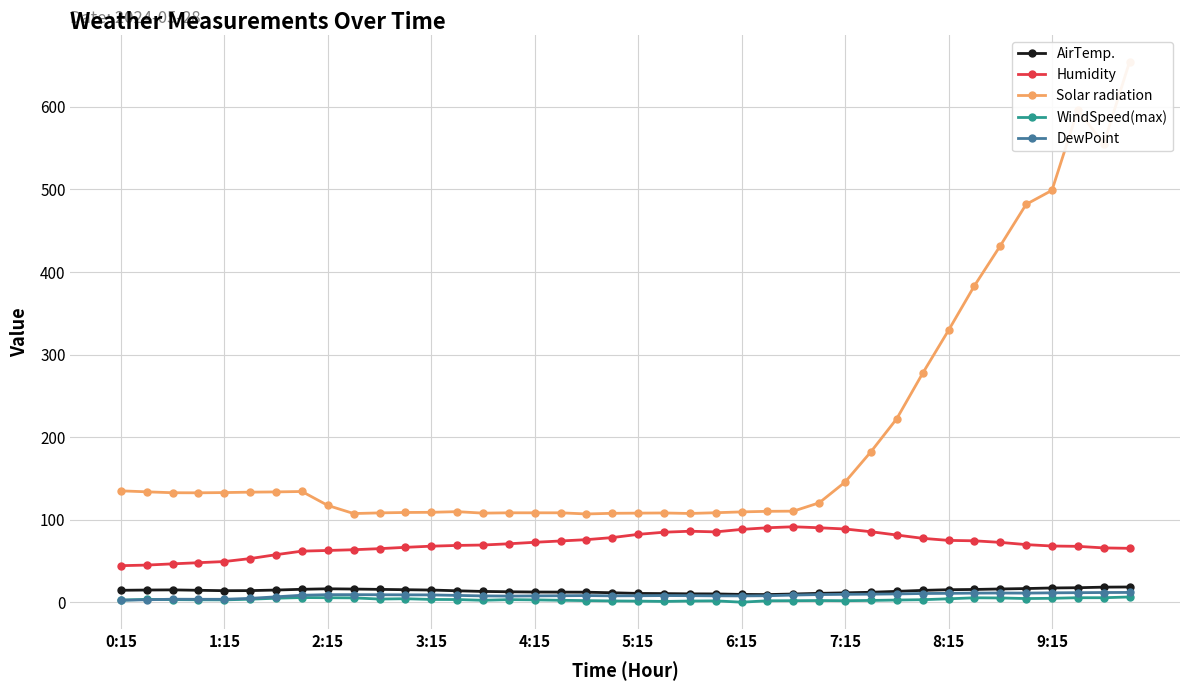

Does the chart have visible grid lines?

Yes